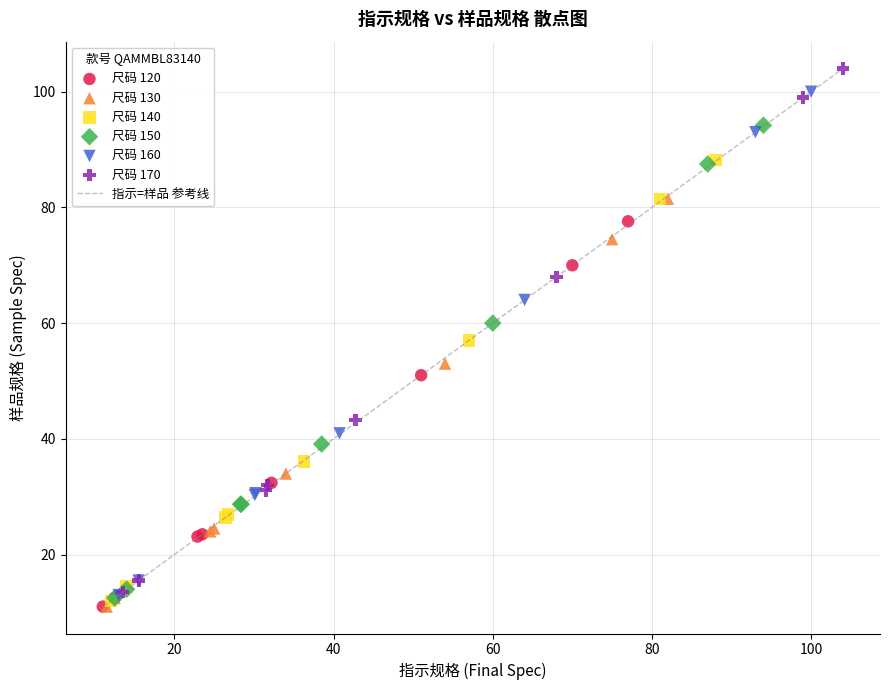

Which series has the widest spread of Y values?

尺码 170